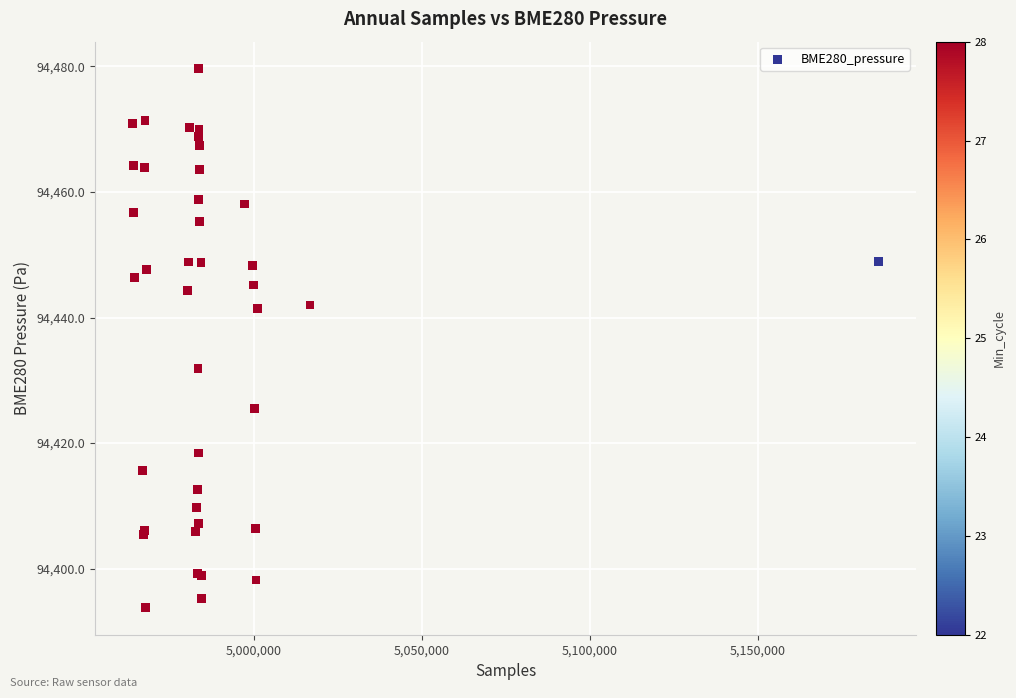

What Y value in the scatter plot is closest to 94436?

94431.9